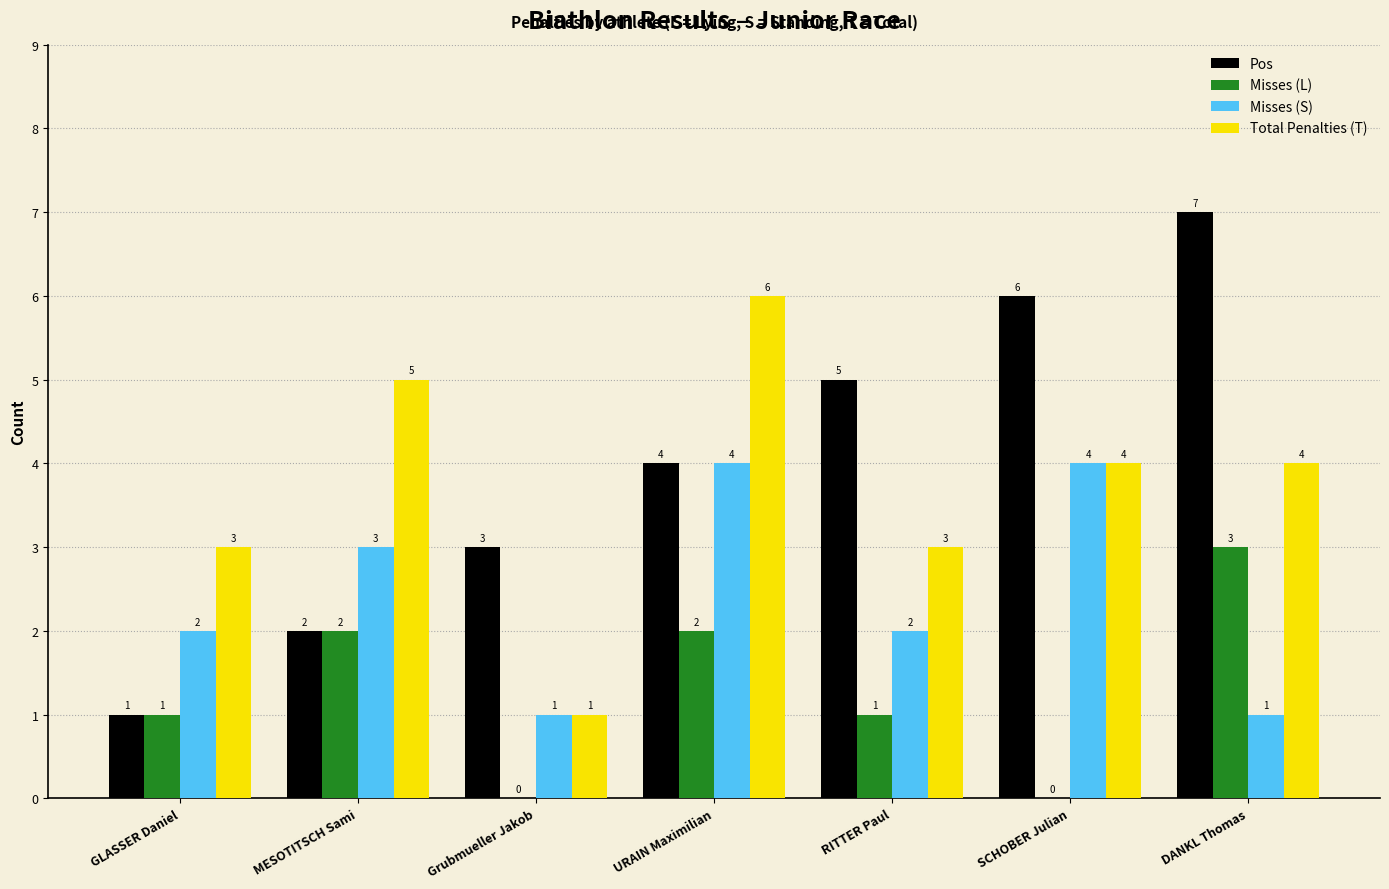

How many categories are shown in the chart?

7